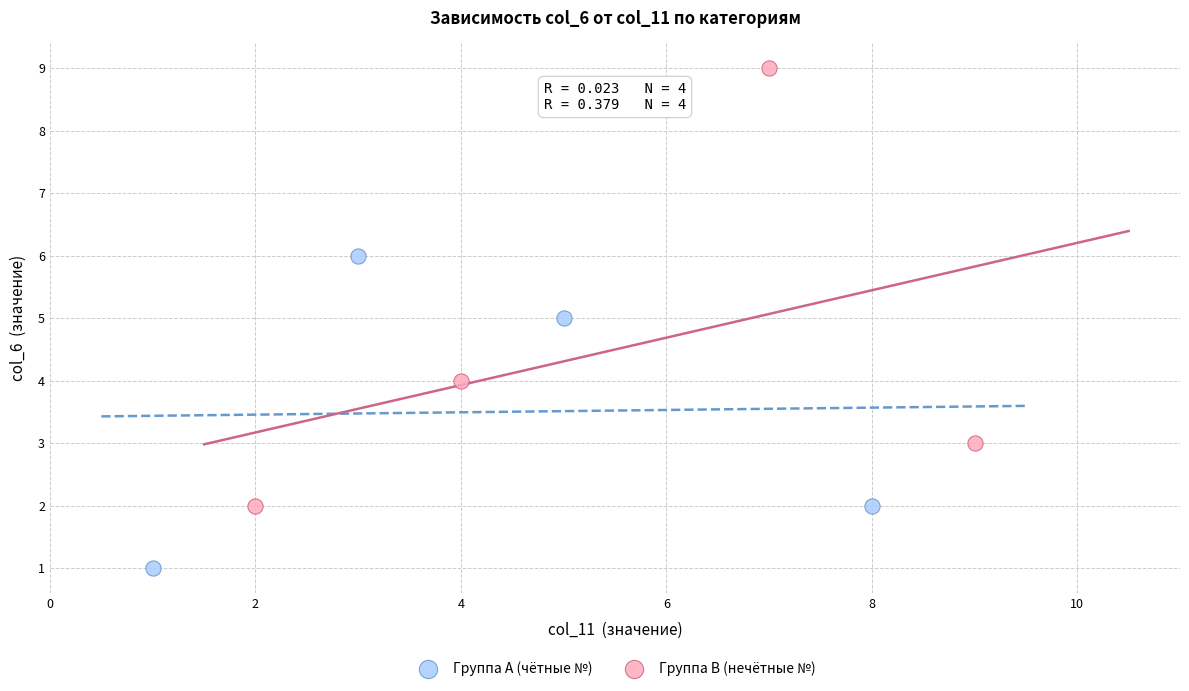

Which series reaches the minimum Y coordinate?

Группа A (чётные №)